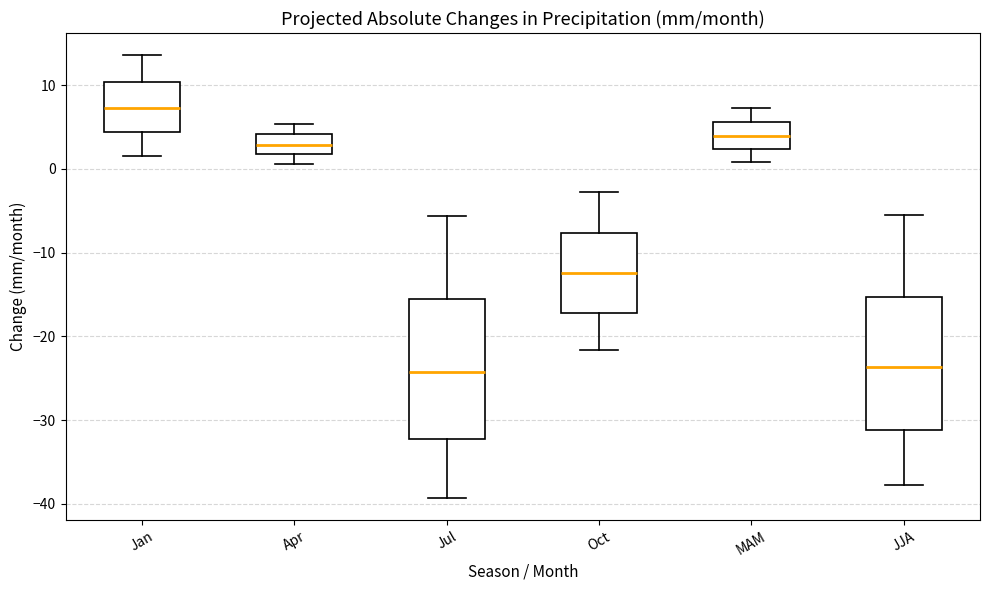

Where does the lower whisker of the box for Jul end on the y-axis? The values are not printed on the chart, so give them approximately, as read against the axis.

-39